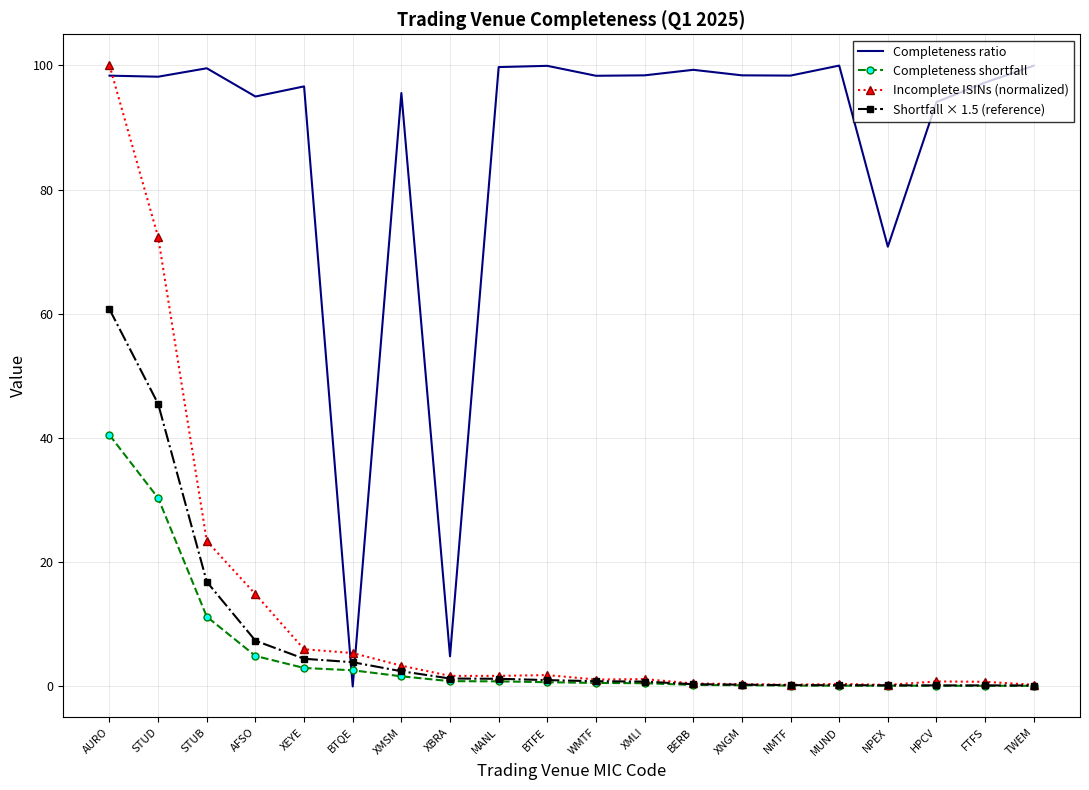

What are all the series names shown in the legend?

Completeness ratio, Completeness shortfall, Incomplete ISINs (normalized), Shortfall × 1.5 (reference)